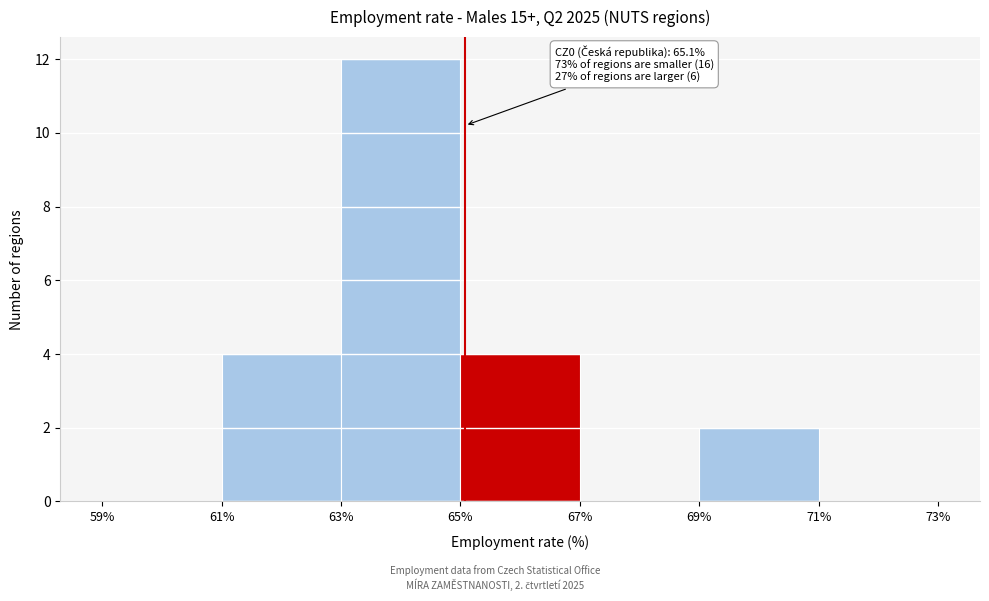

Which range on the x-axis has the tallest bar?

63% to 65%